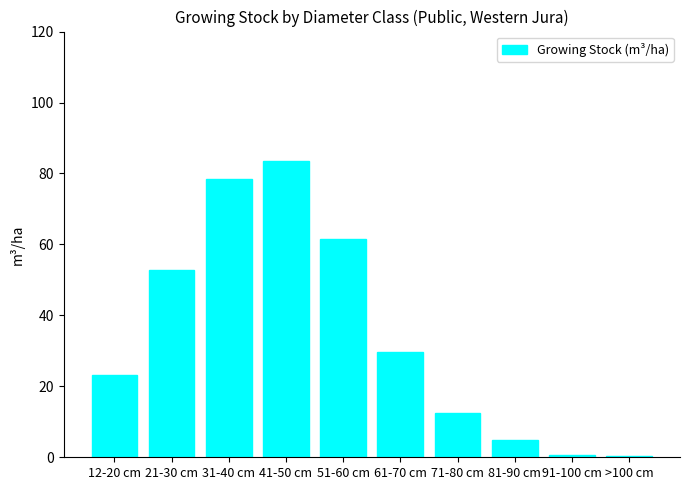

At which category does the chart reach its peak across all series?

41-50 cm